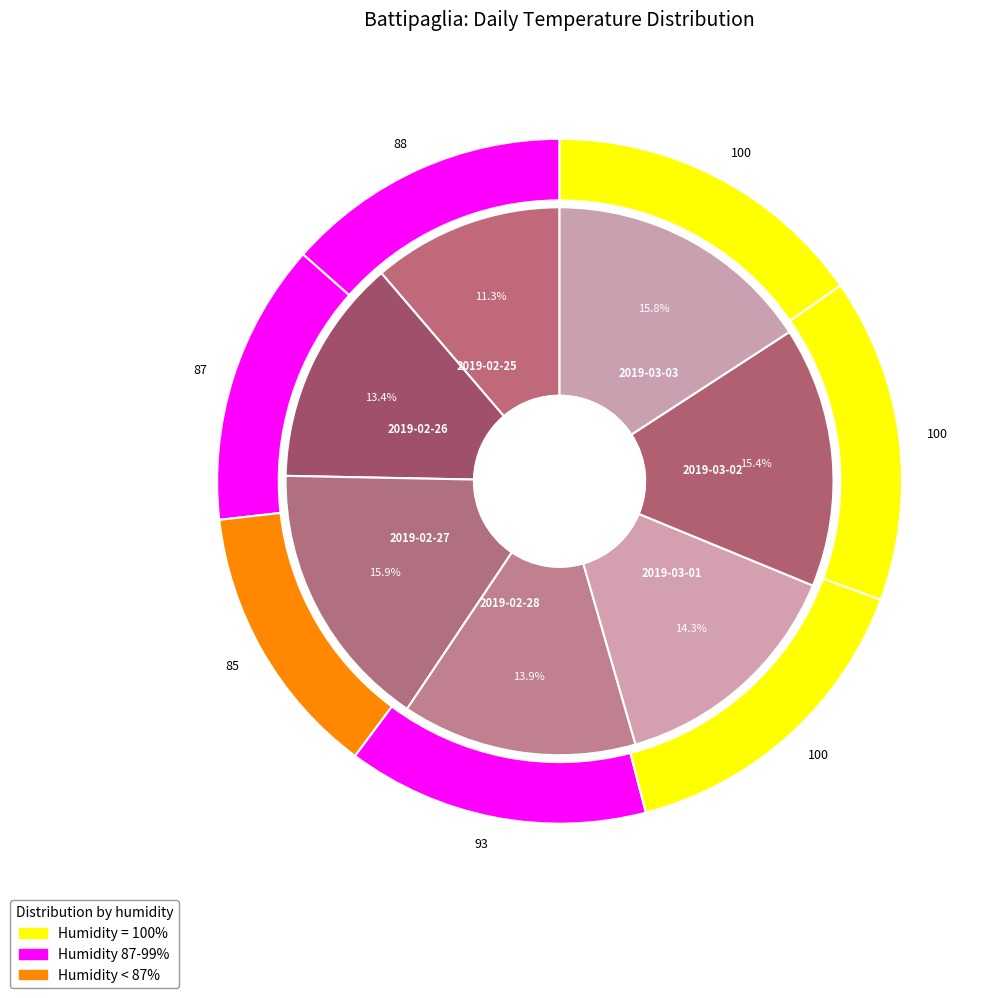

How many segments does this pie chart have?

7